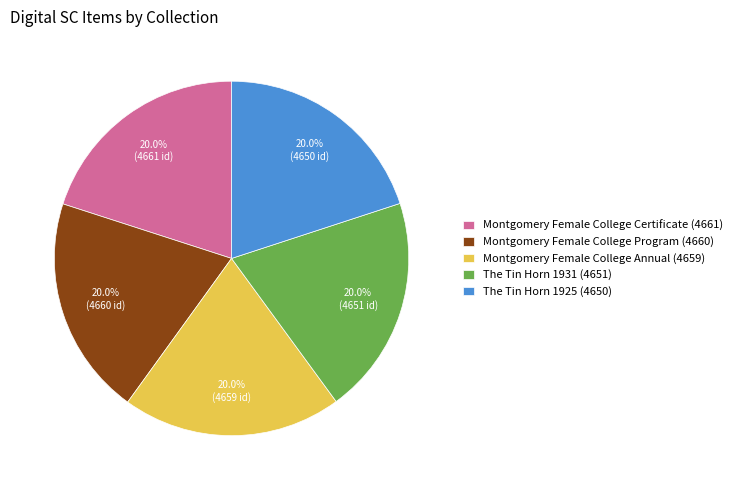

What is the ratio of the value at The Tin Horn 1931 (4651) to the value at The Tin Horn 1925 (4650)?

1.0